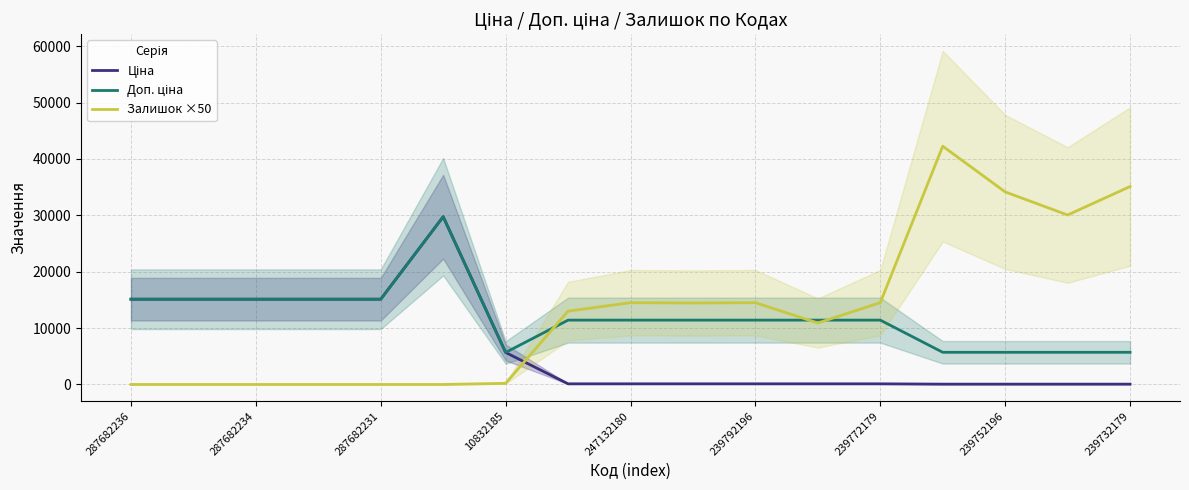

Does the chart display data point markers on the line(s)?

No